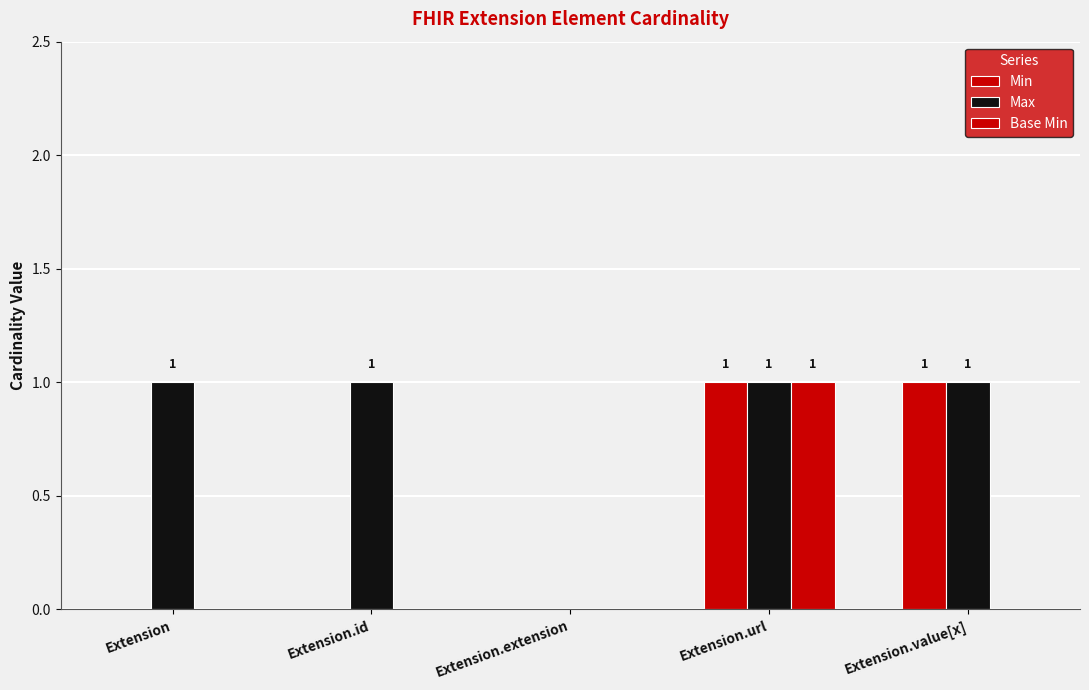

Rank the series by their maximum value, from highest to lowest.

Min, Max, Base Min